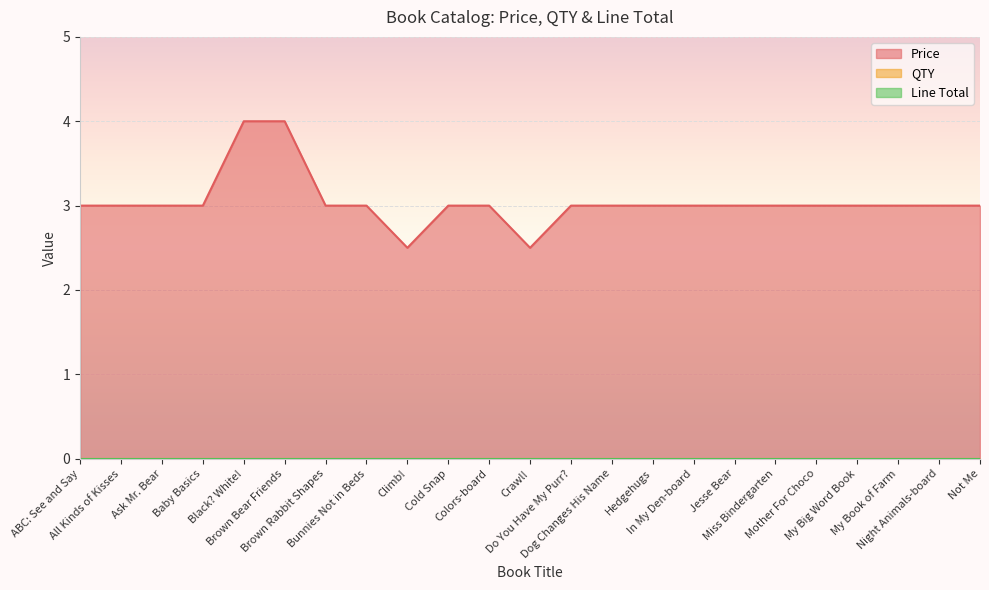

Rank the series at My Book of Farm from lowest to highest value.

QTY, Line Total, Price